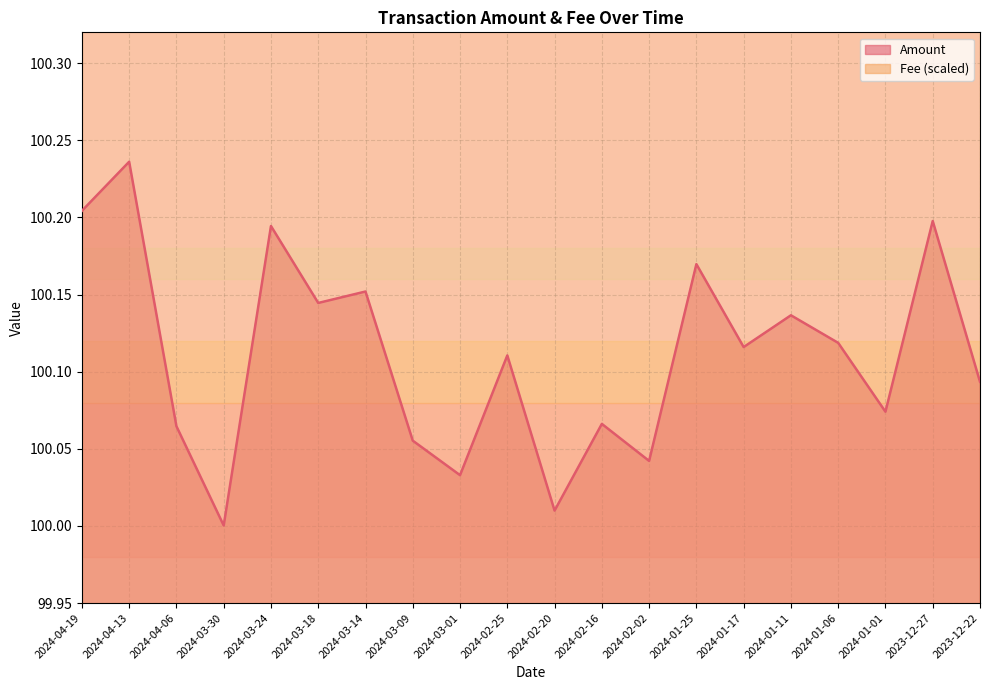

Does the chart display data point markers on the line(s)?

No